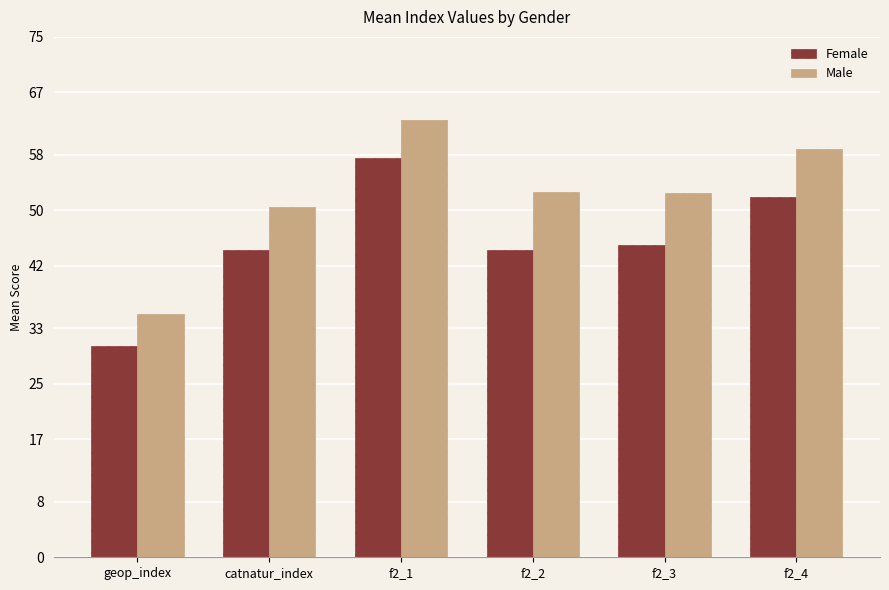

List the series in order of their overall mean, lowest first.

Female, Male